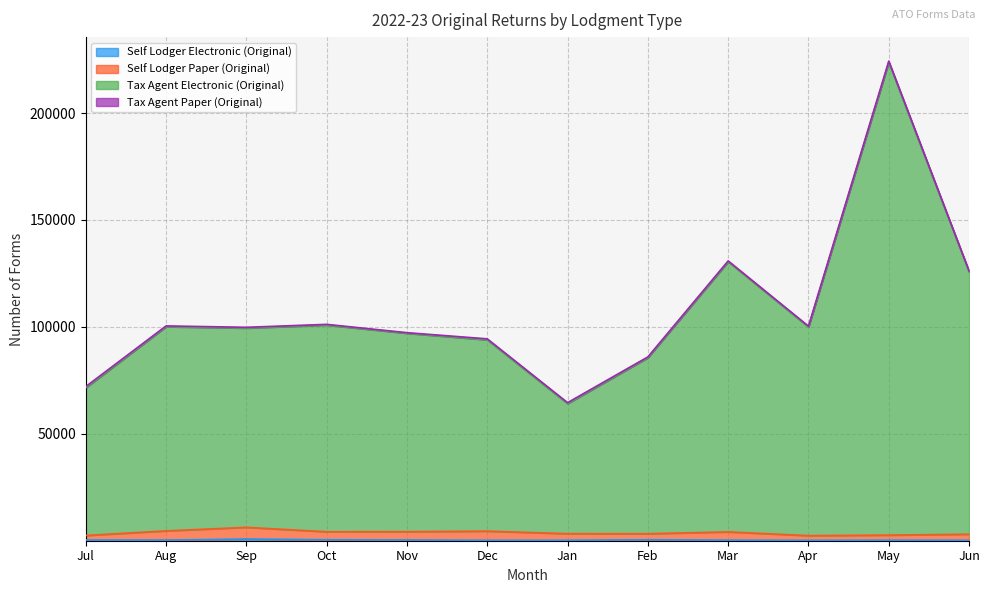

At which category is the sum across all series the highest?

May